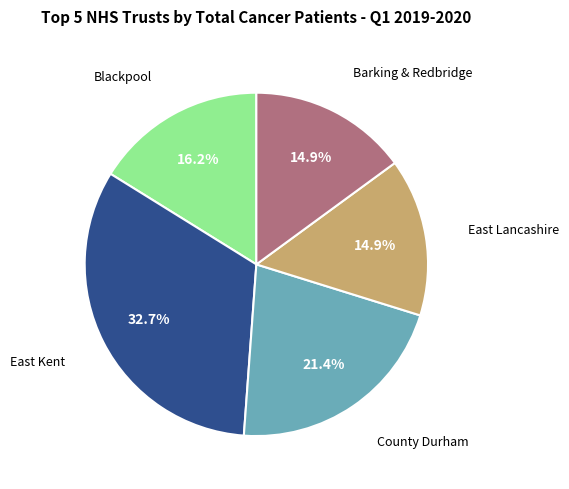

Is there any slice that represents more than half of the pie?

No